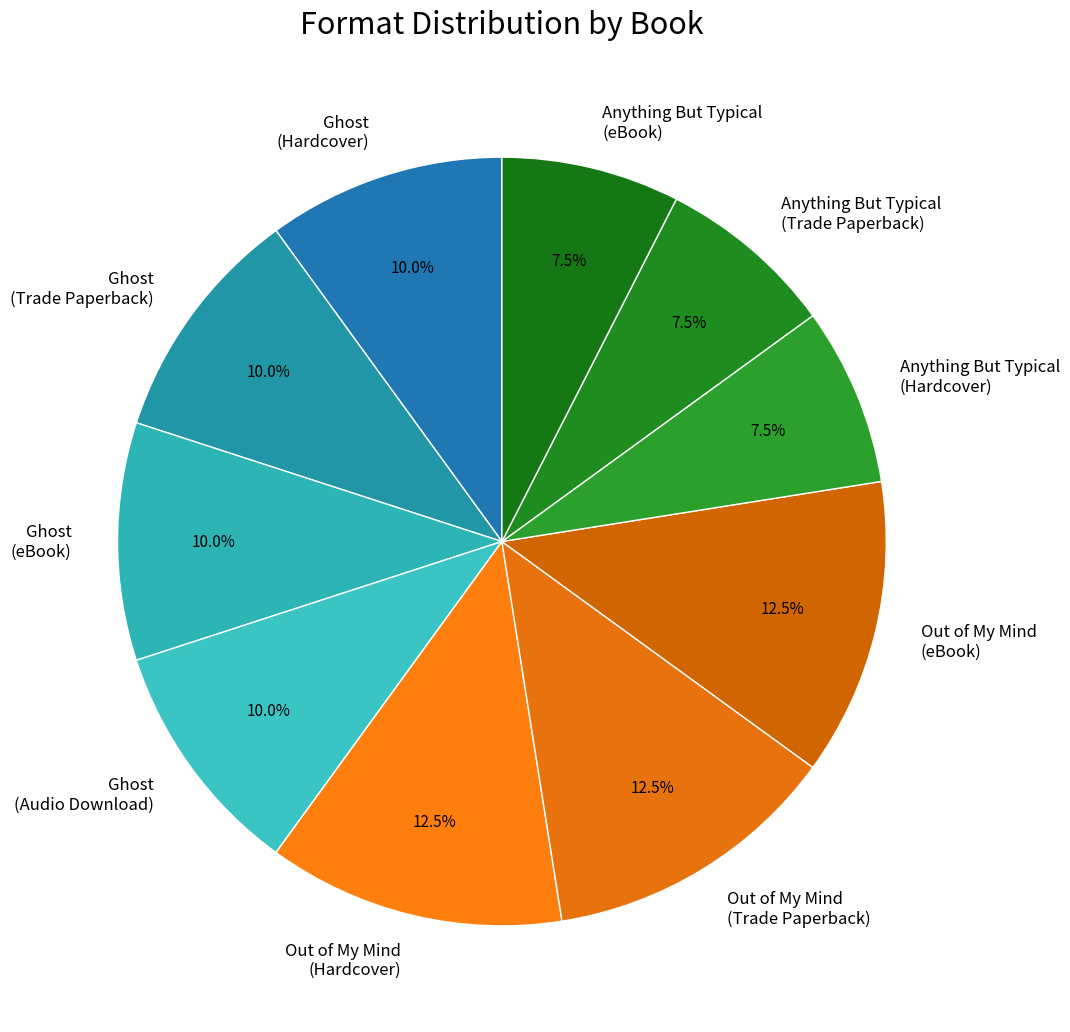

Is there a majority slice in this chart?

No